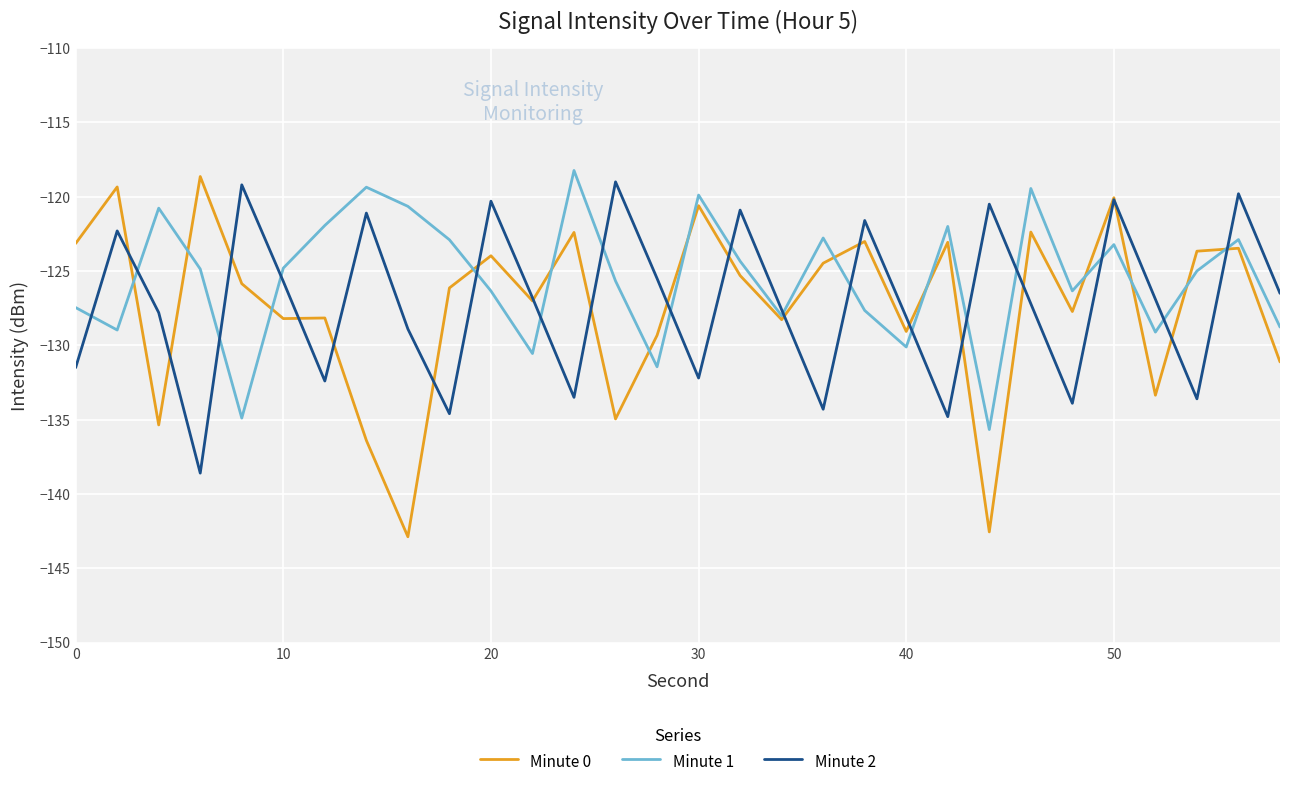

What are all the series names shown in the legend?

Minute 0, Minute 1, Minute 2